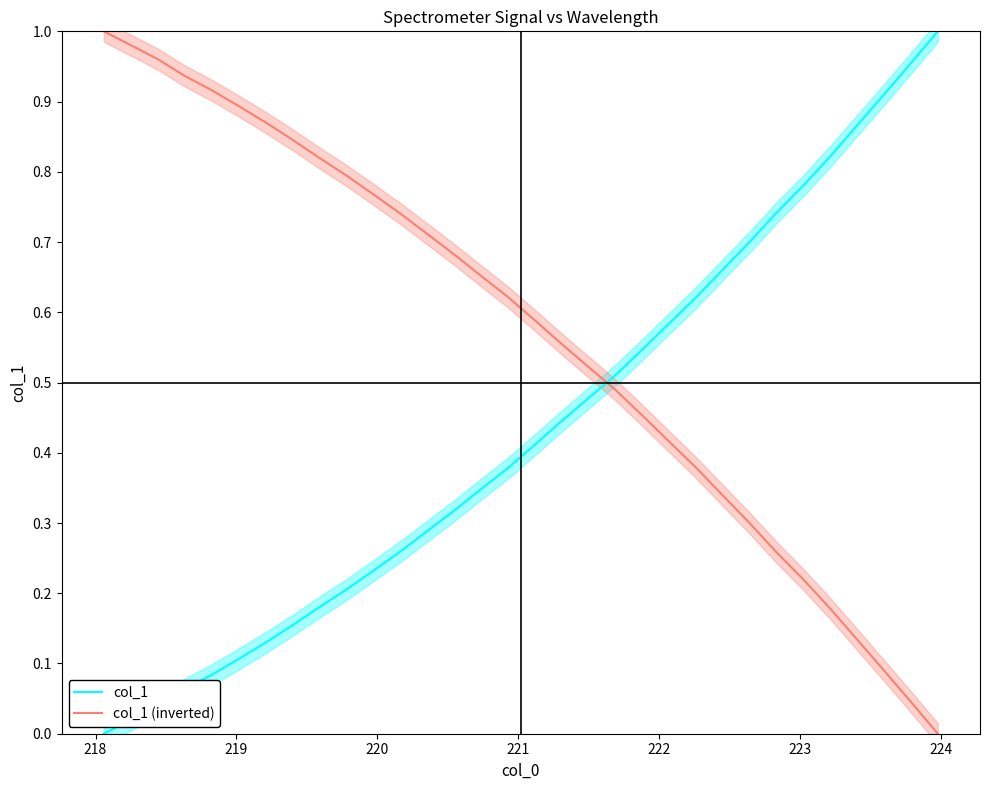

After their last crossing, which series has the higher values: col_1 (inverted) or col_1?

col_1